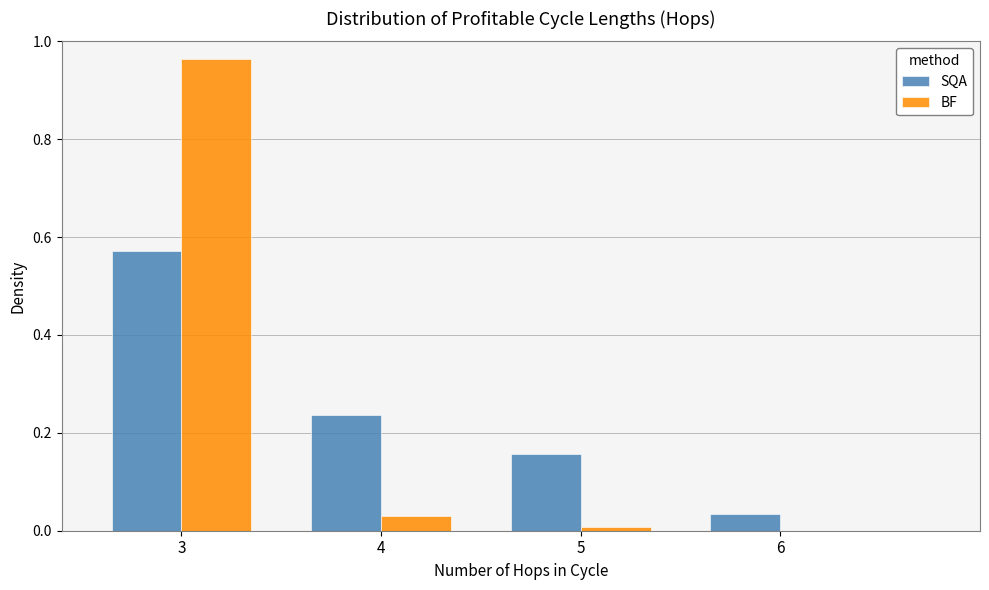

Which series changed the most between 4 and 6?

SQA